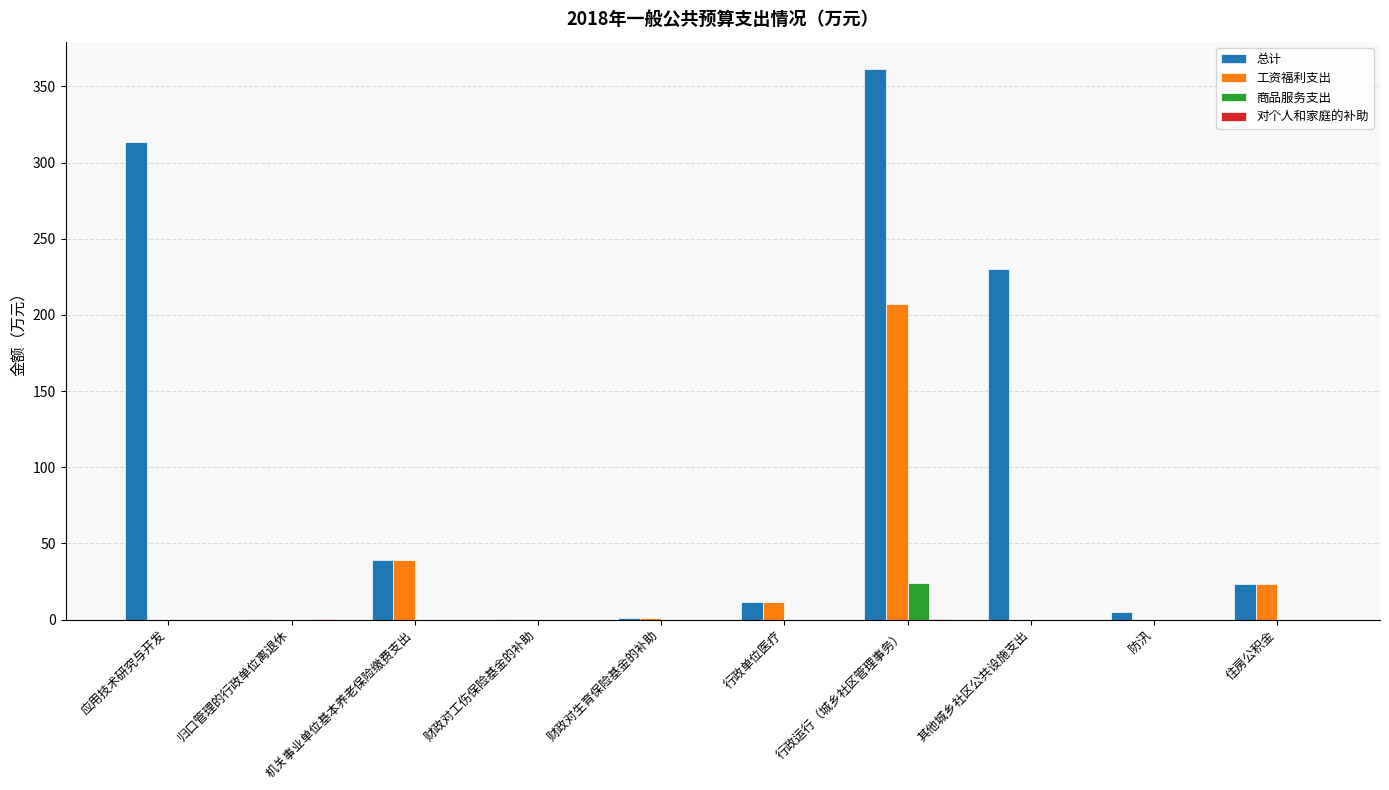

The value of 商品服务支出 at 行政运行（城乡社区管理事务） is 24.2. True or false?

True